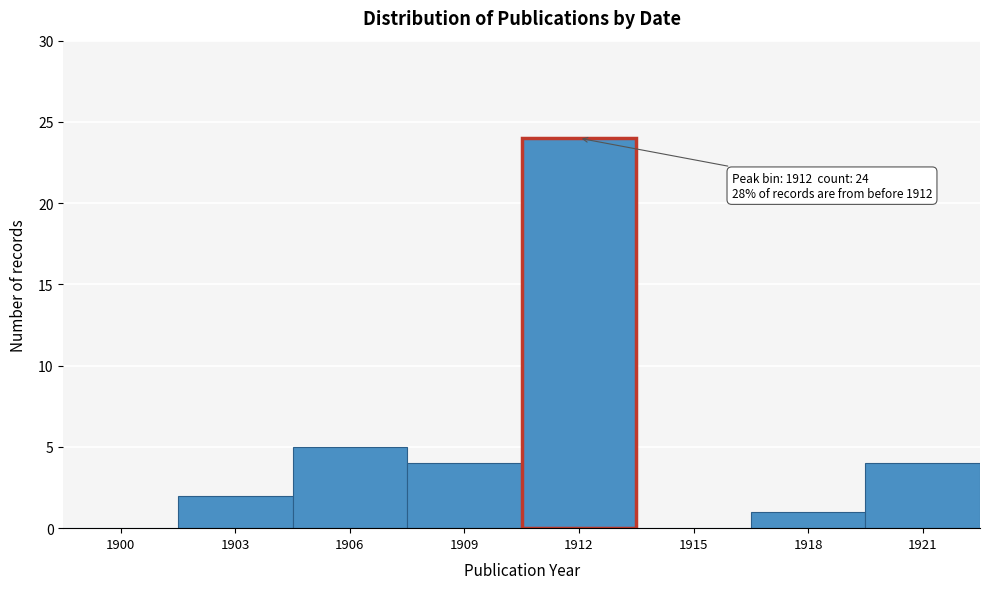

Reading left to right, transcribe all the data shown in this chart.

1900=0	1903=2	1906=5	1909=4	1912=24	1915=0	1918=1	1921=4